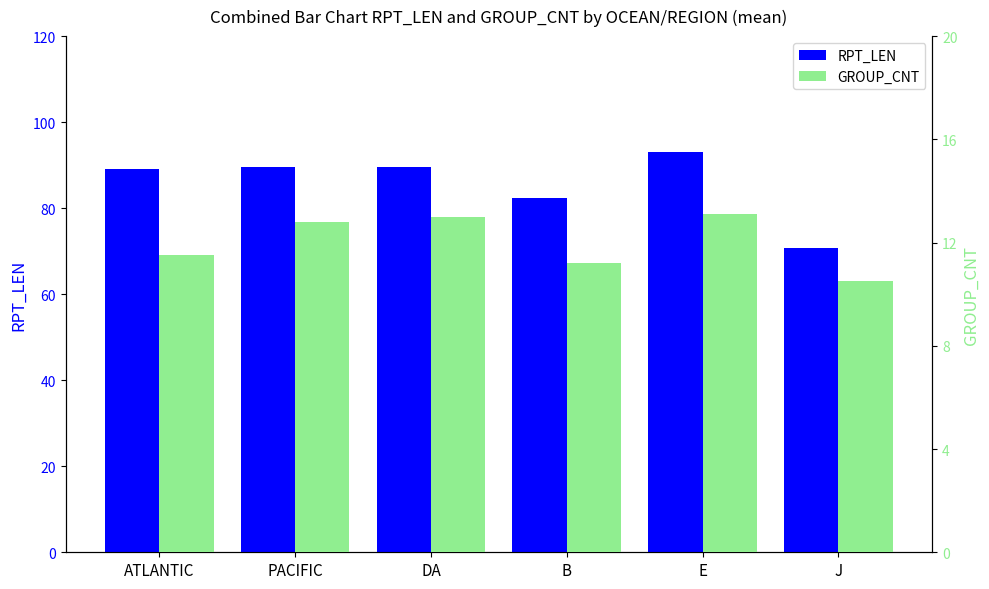

How many bars are there in each group?

2